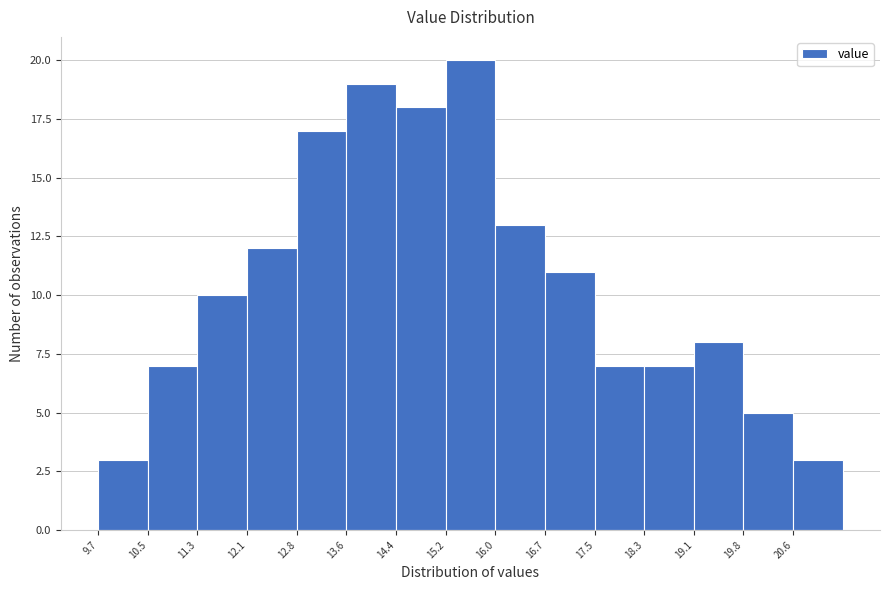

Reading left to right, list every bar in this chart as the range it spans on the x-axis followed by its height. Neither the bar edges nor the heights are printed on the chart, so give them approximately, as read against the axes.

9.7 to 10.5: 3
10.5 to 11.3: 7
11.3 to 12.1: 10
12.1 to 12.8: 12
12.8 to 13.6: 17
13.6 to 14.4: 19
14.4 to 15.2: 18
15.2 to 16.0: 20
16.0 to 16.7: 13
16.7 to 17.5: 11
17.5 to 18.3: 7
18.3 to 19.1: 7
19.1 to 19.8: 8
19.8 to 20.6: 5
20.6 to 21.4: 3